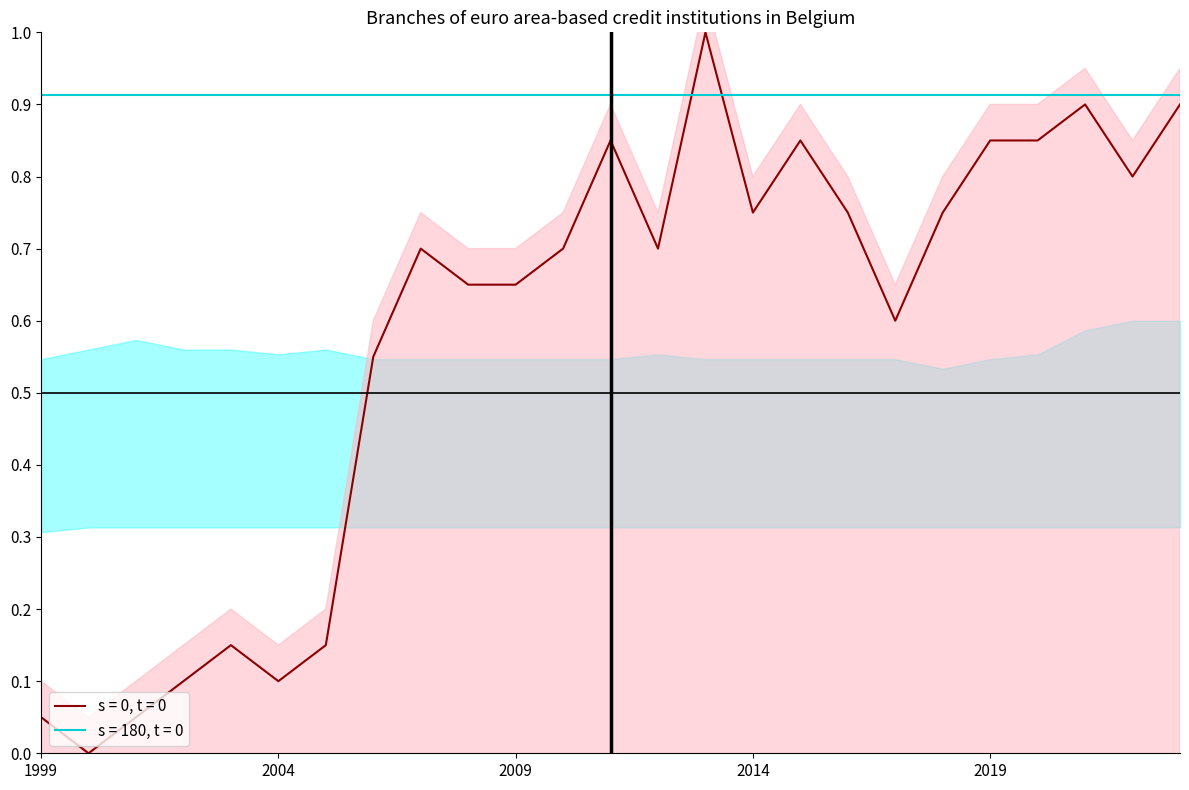

What is the value of the 9th point from the left?

0.7